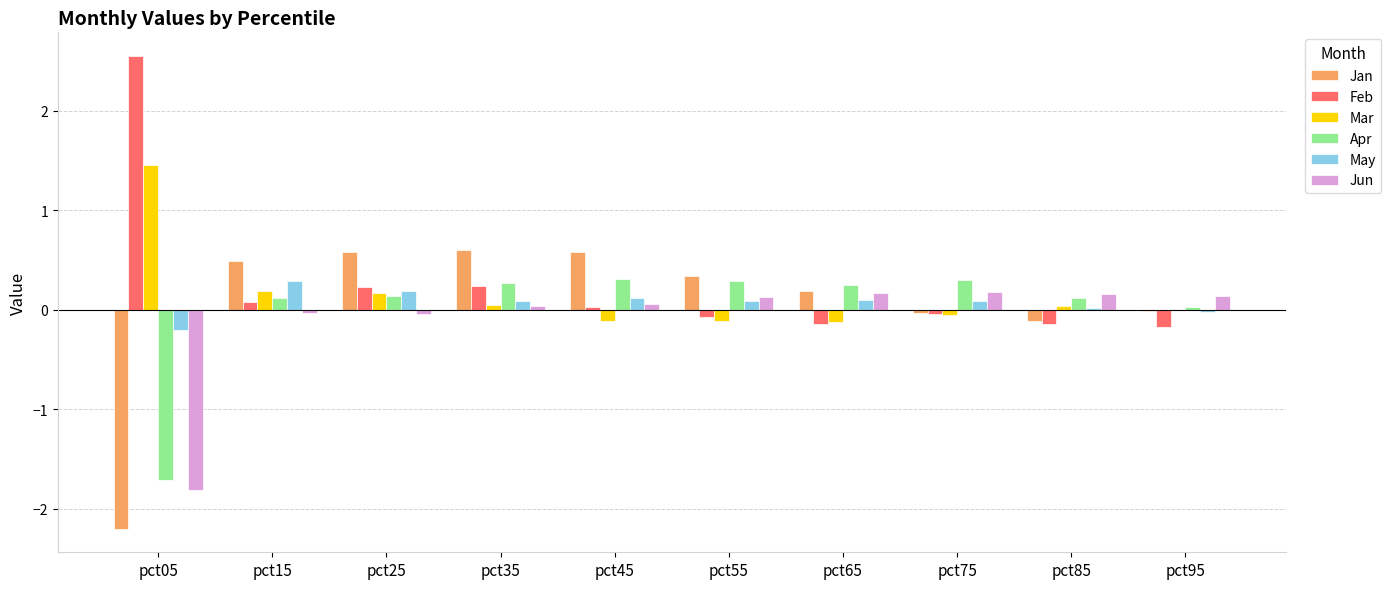

Is the value of Feb at pct45 greater than the value of Jun at pct75?

No